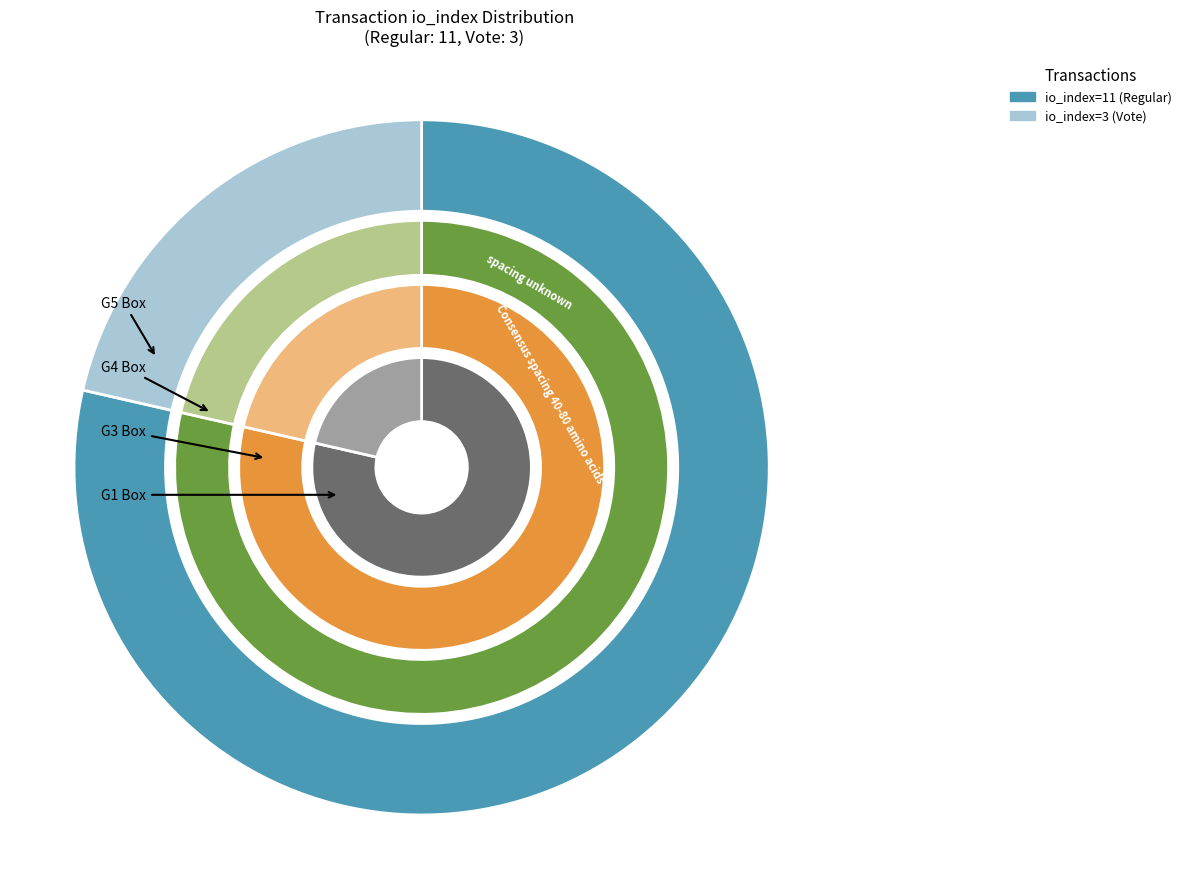

To the nearest percent, what portion does io_index represent?

79%